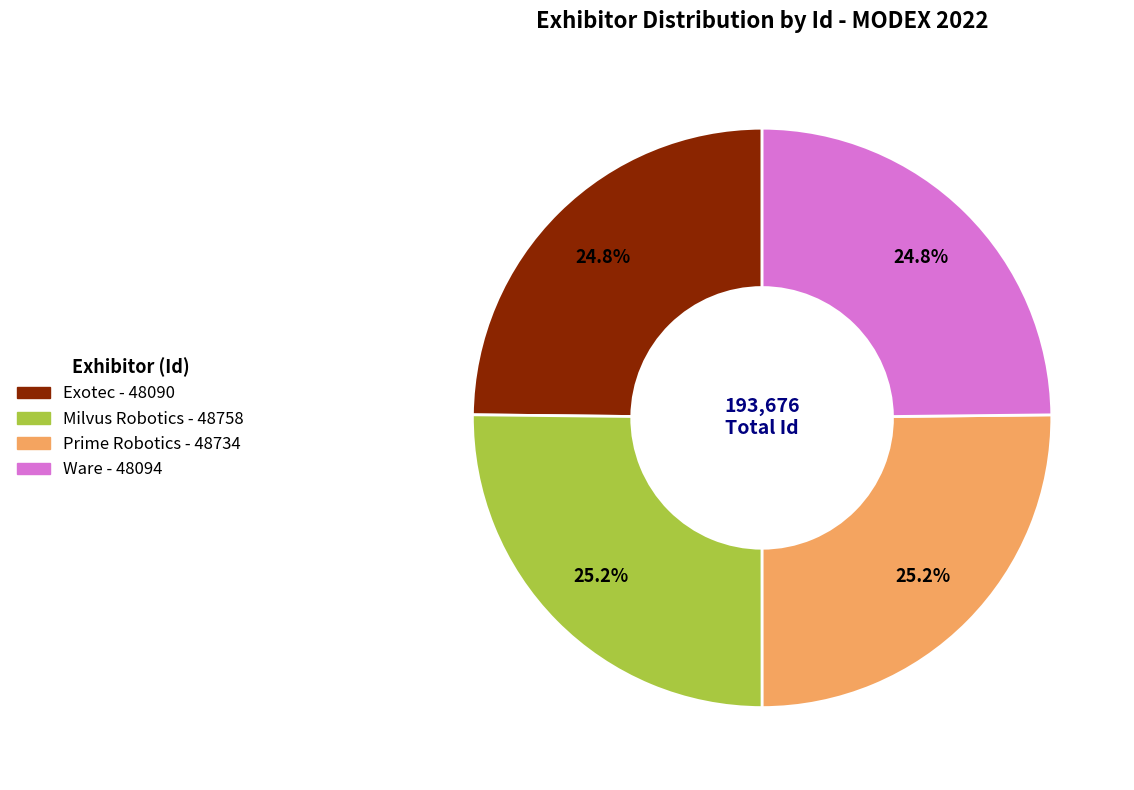

Is it true that Exotec is 33% of the pie?

False